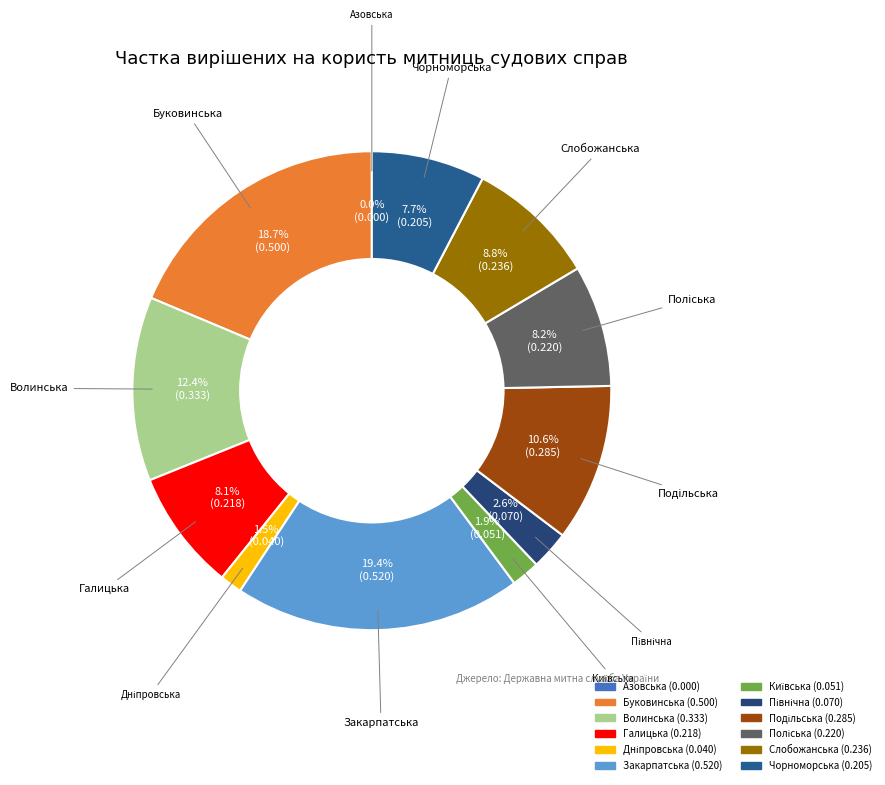

To the nearest percent, what is the combined percentage of Київська and Подільська?

13%